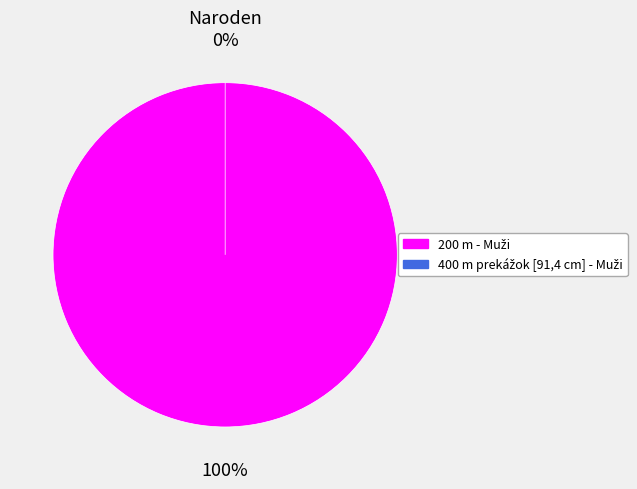

Rank the categories by value from lowest to highest.

400 m prekážok [91,4 cm] - Muži, 200 m - Muži